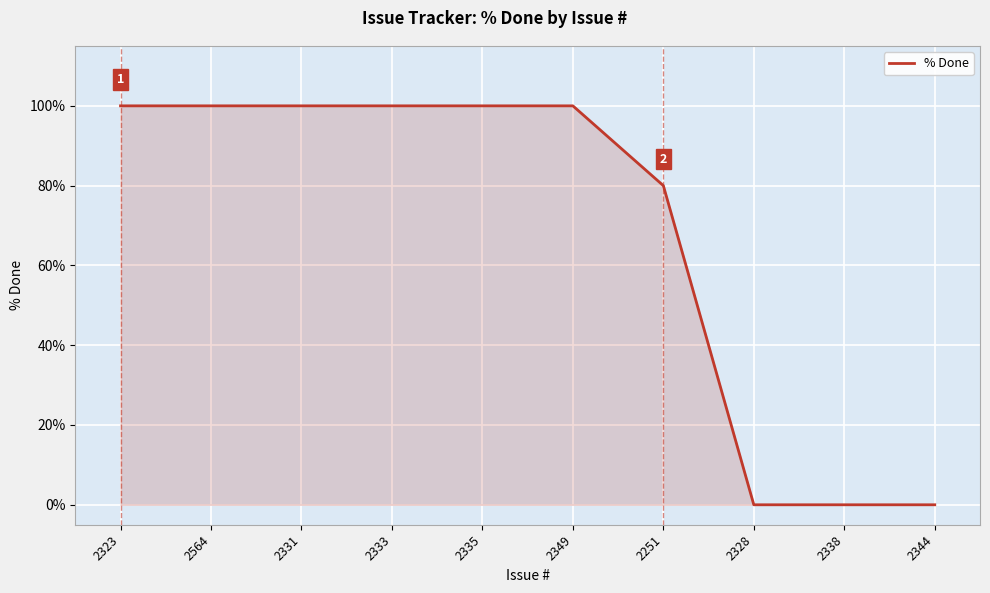

True or false: the data shows 0 at 2338.

True